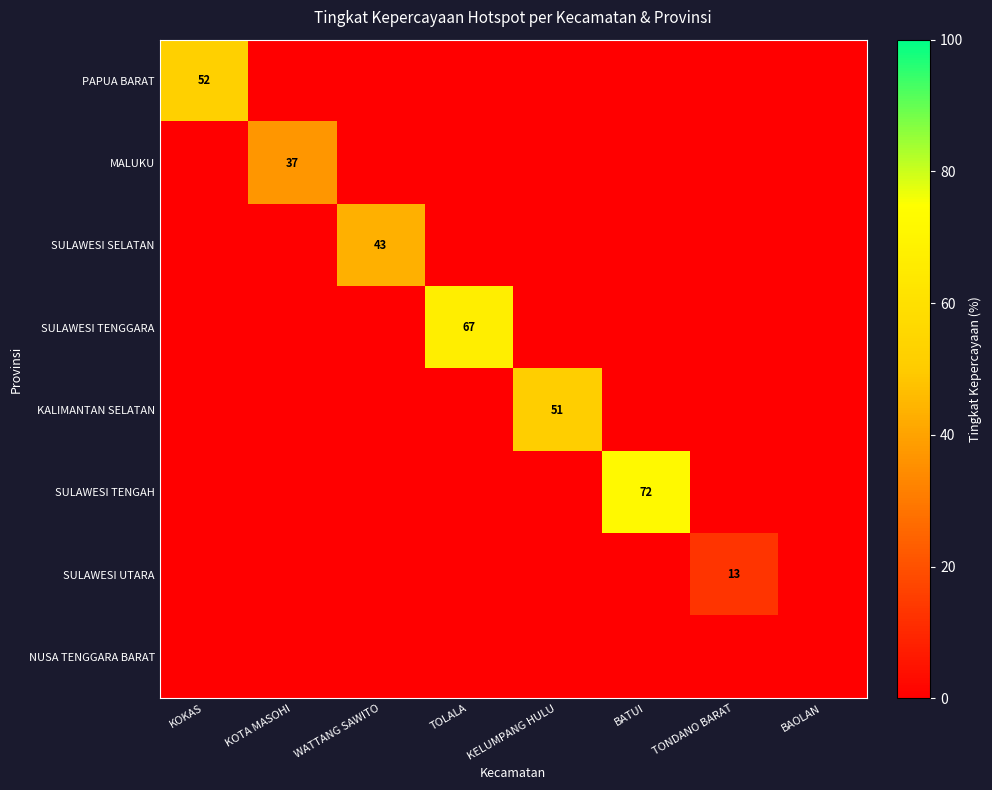

Which category has the lowest value in the SULAWESI UTARA series?

KOKAS